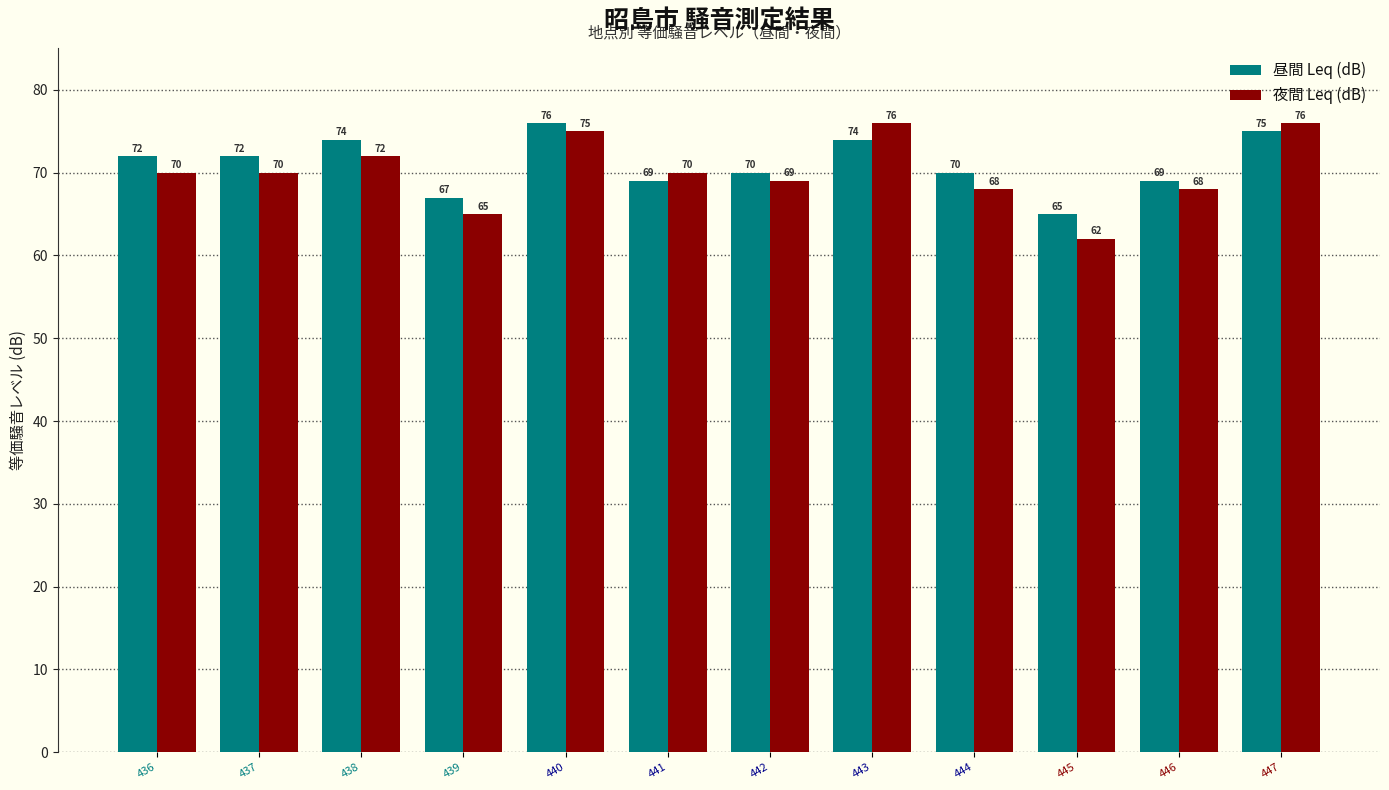

Which series has the largest total across all categories?

昼間 Leq (dB)